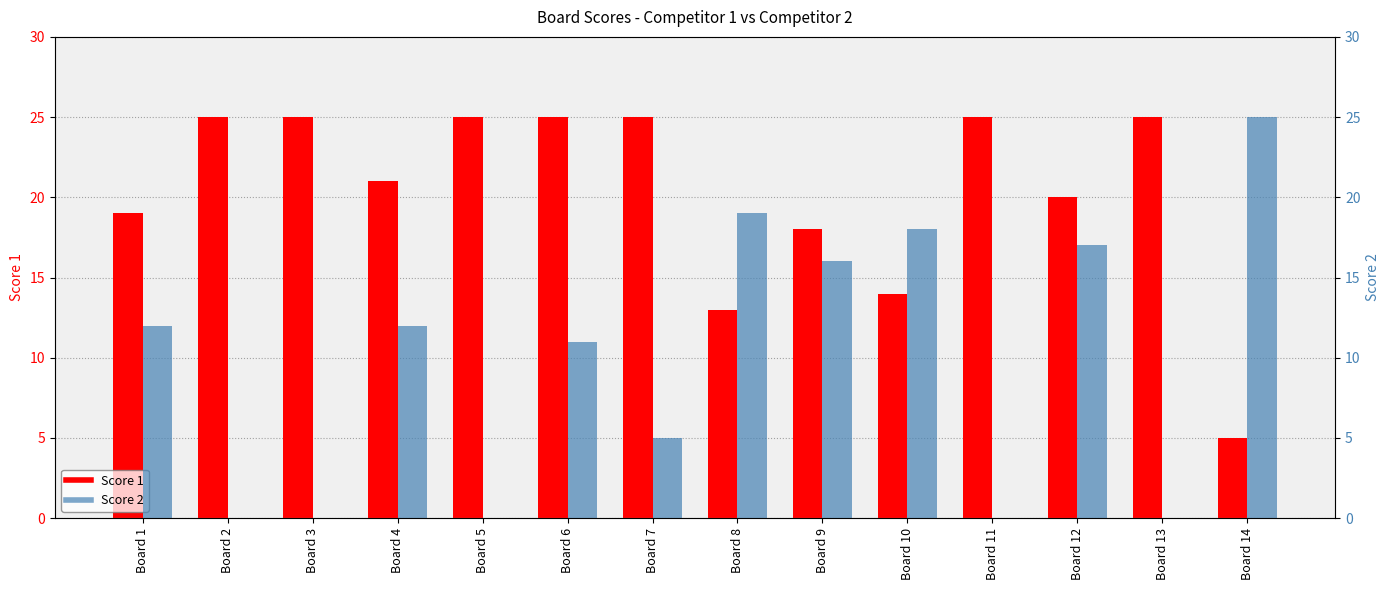

Is it true that Score 1 equals 21 at Board 4?

True